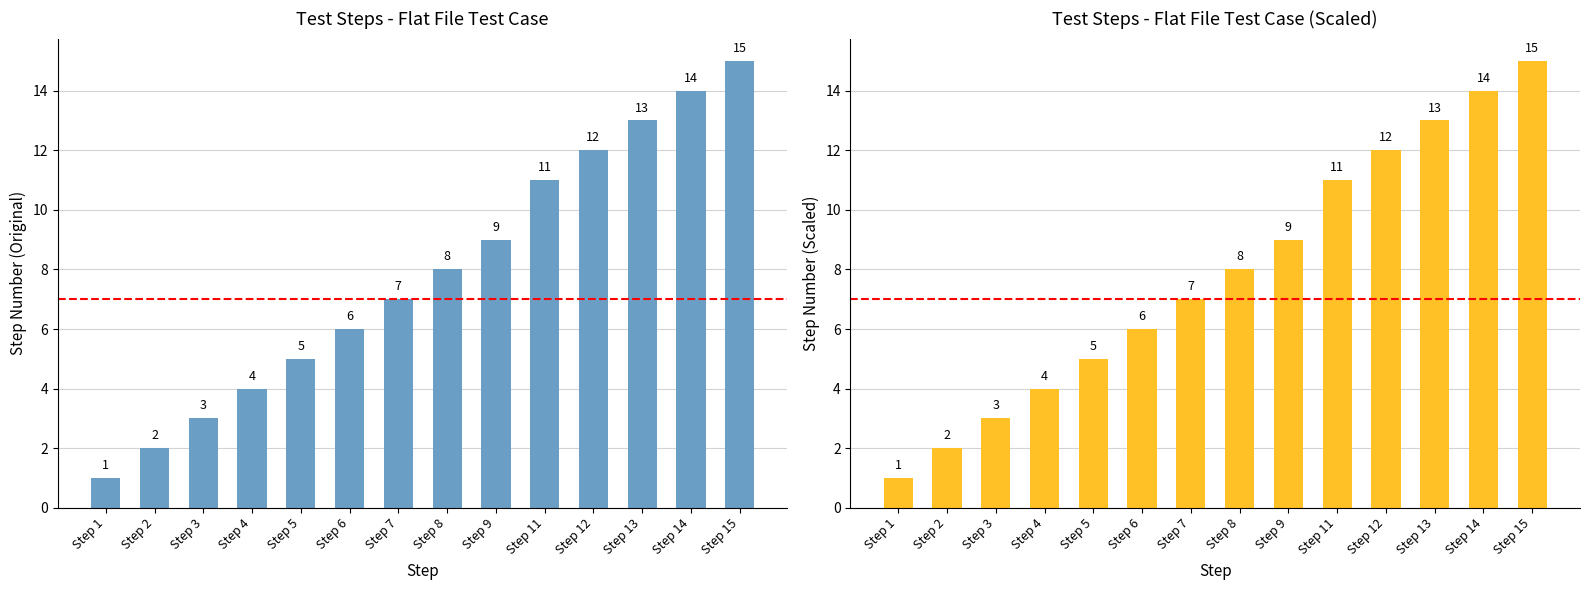

What is the maximum value shown in the chart?

15